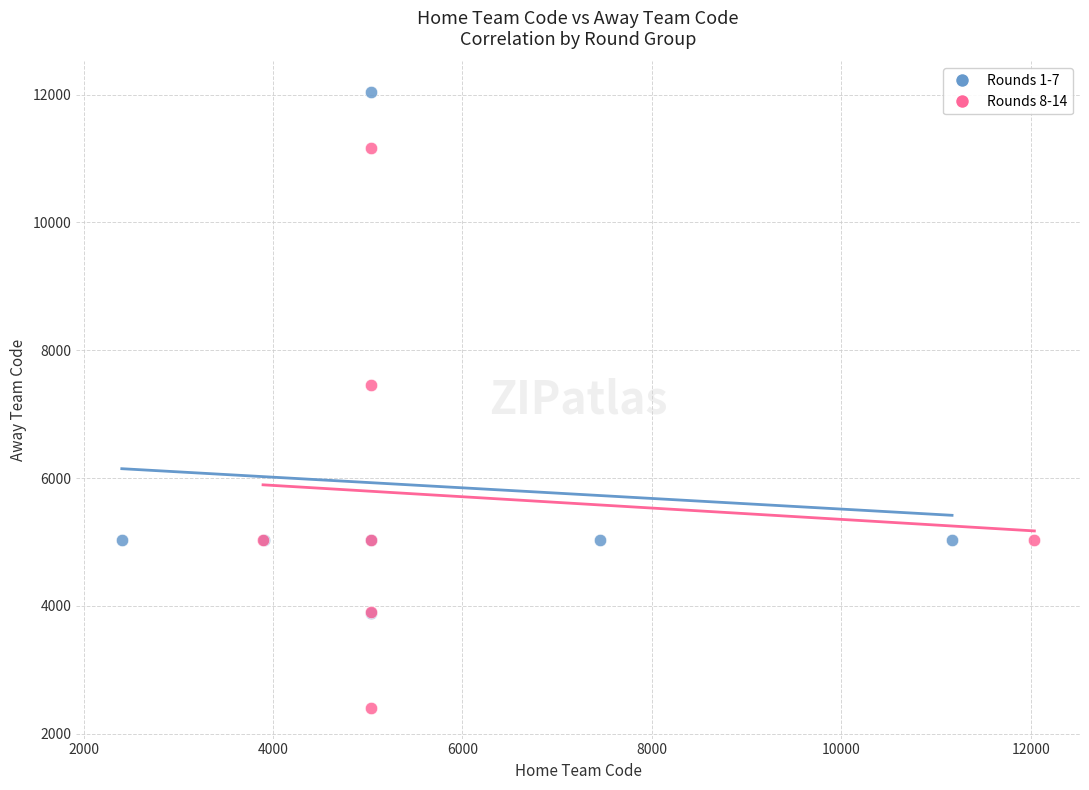

Which series has the largest Y range (max minus min)?

Rounds 8-14